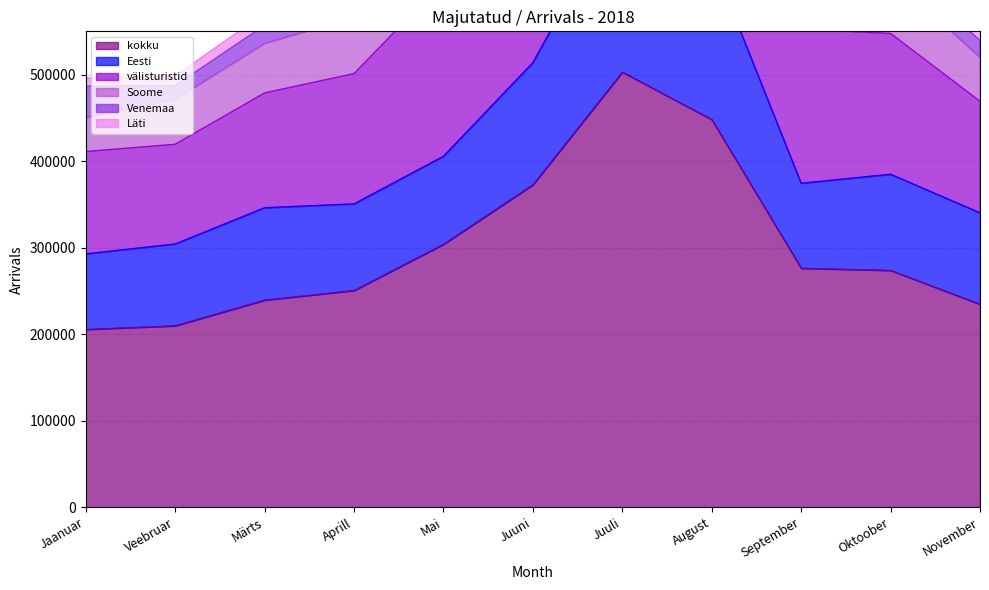

What position from the left is Oktoober?

10